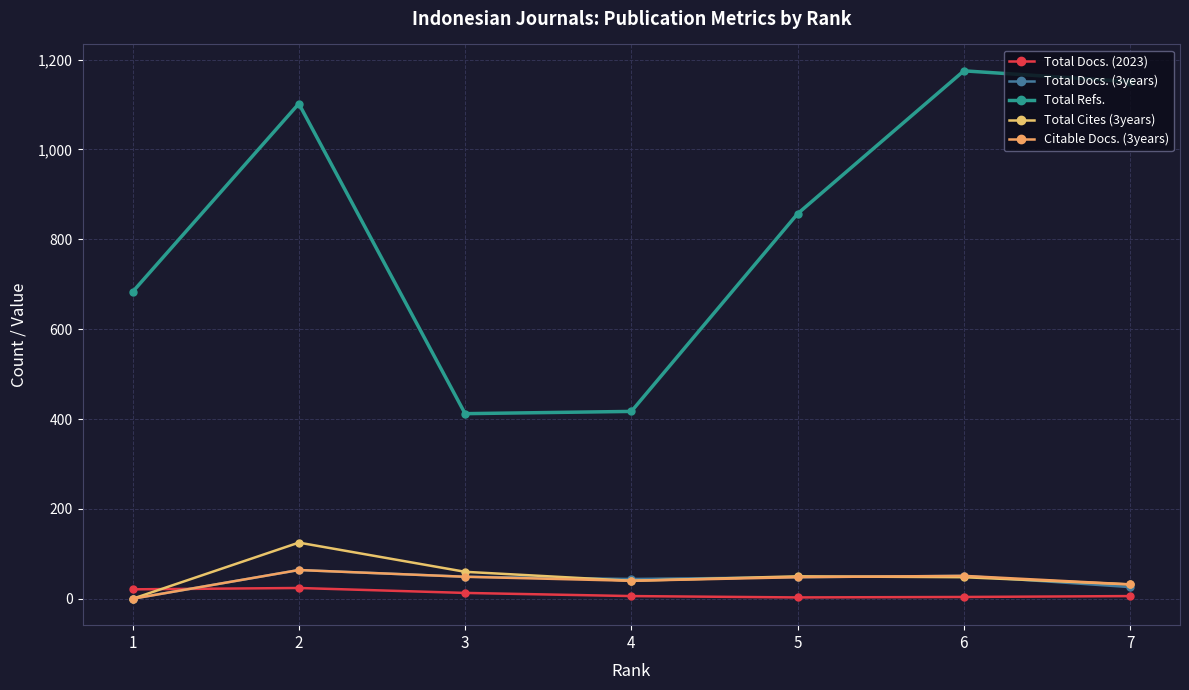

How many values in the Citable Docs. (3years) series are below 48?

3